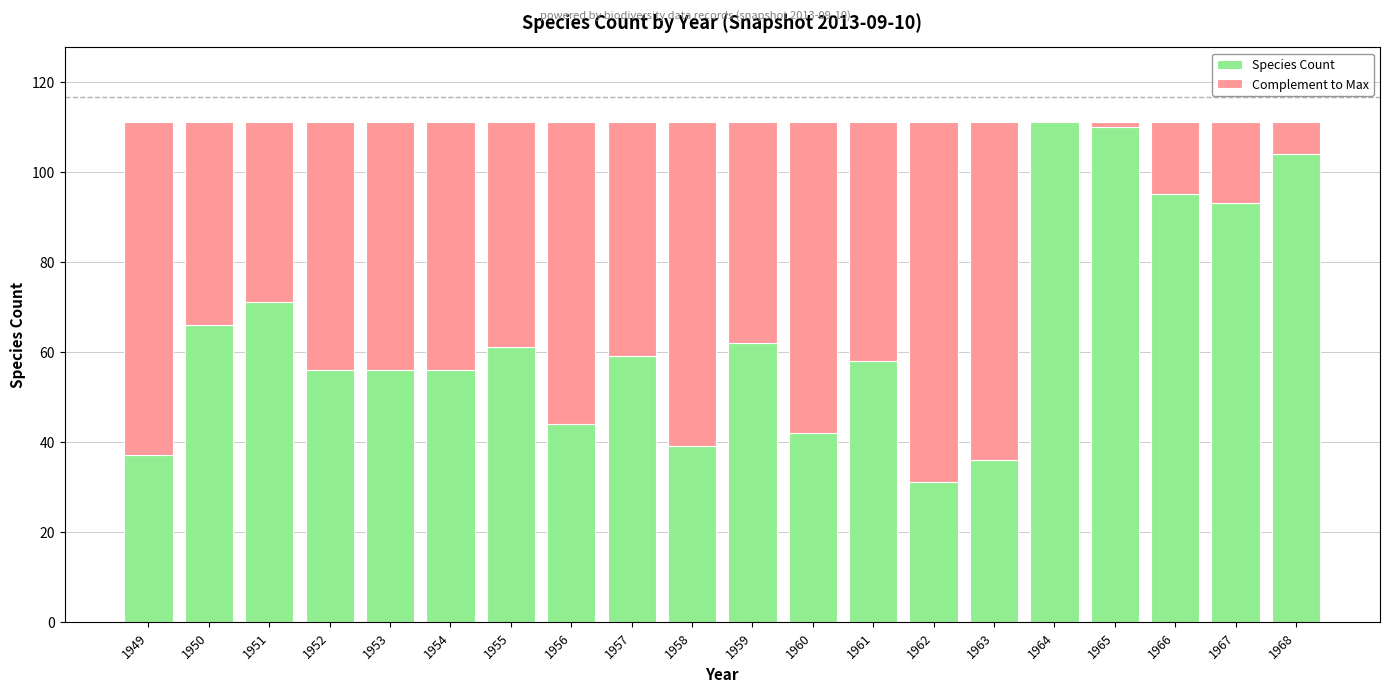

True or false: Species Count has a value of 126 at 1951.

False